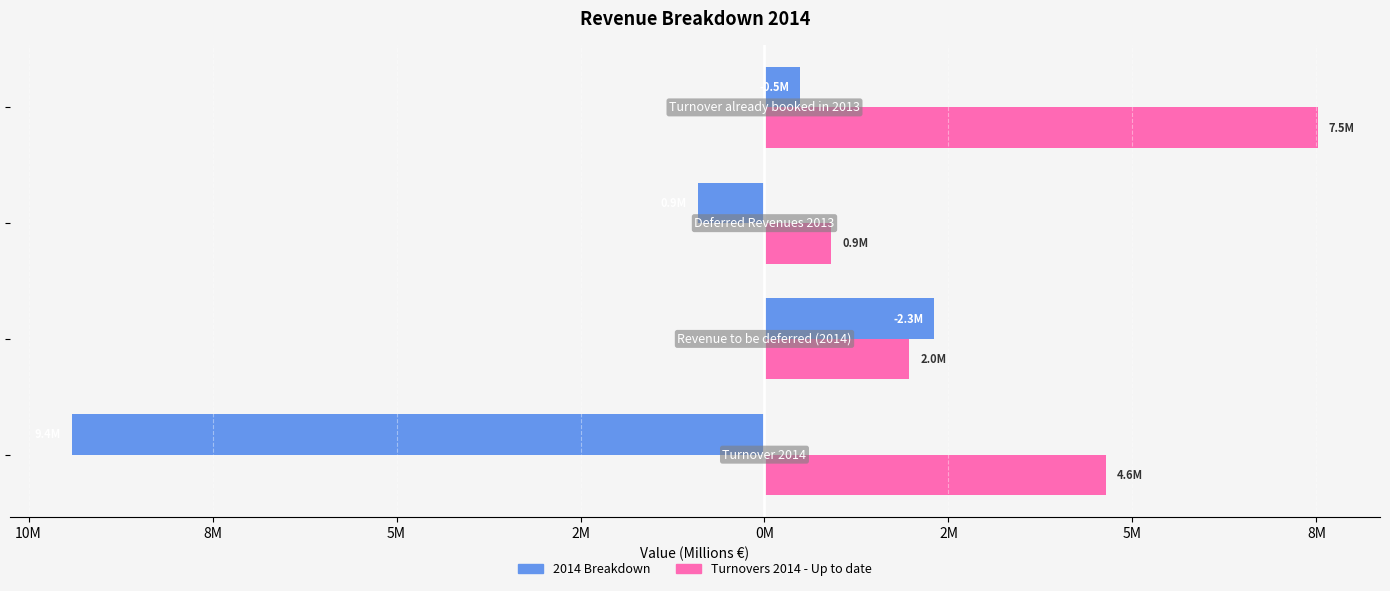

What is the sum of all 2014 Breakdown values?

-7.5